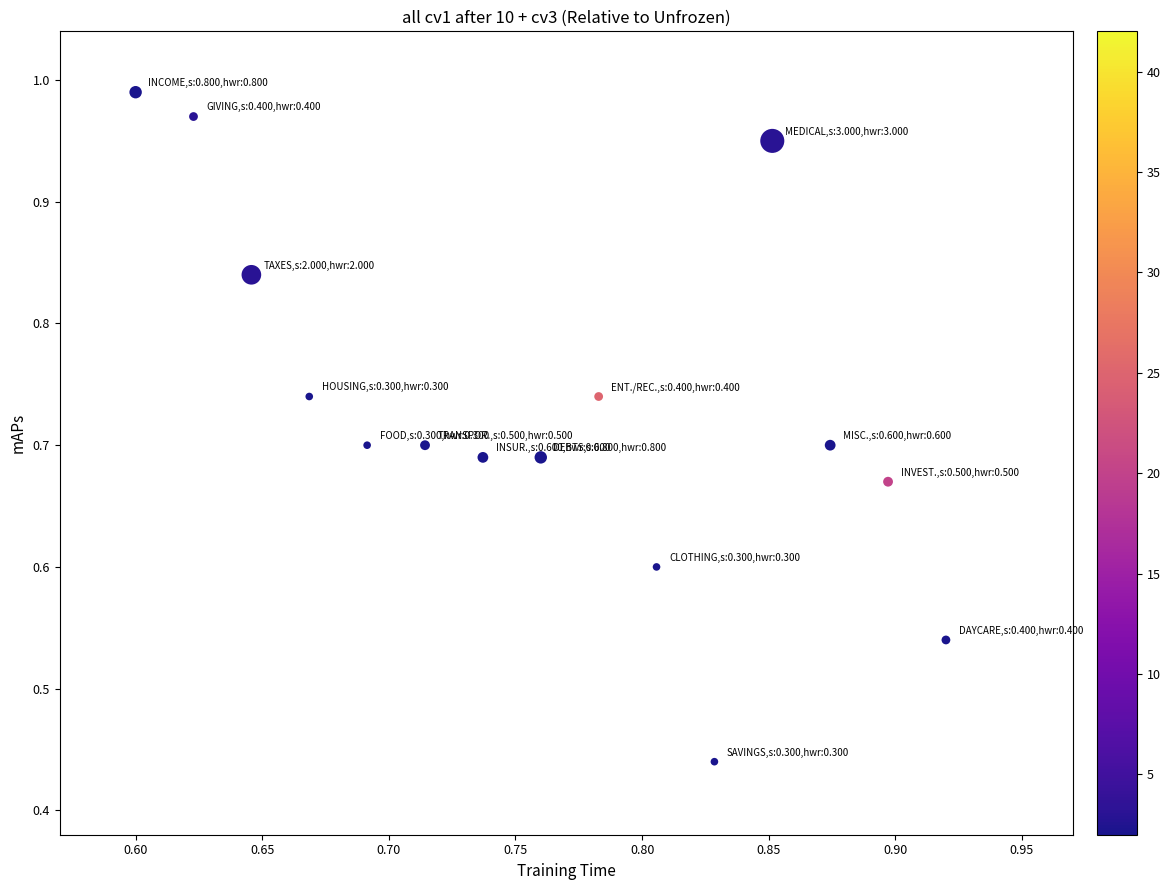

What is the range of X values (max minus min)?

0.3